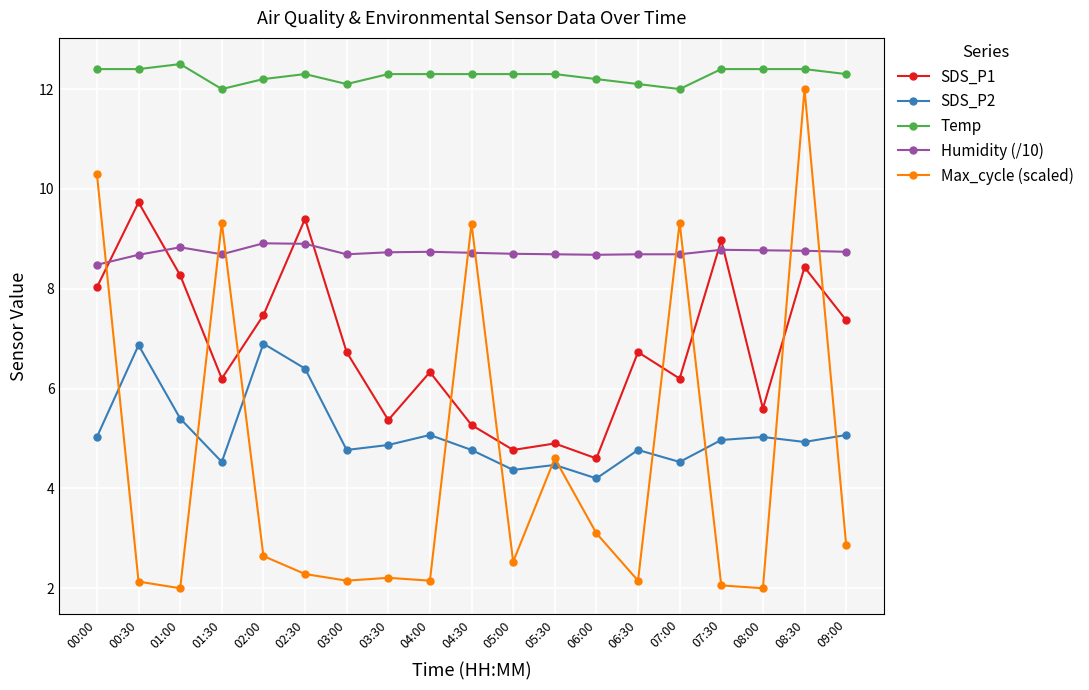

What is the average value of the Temp series?

12.3